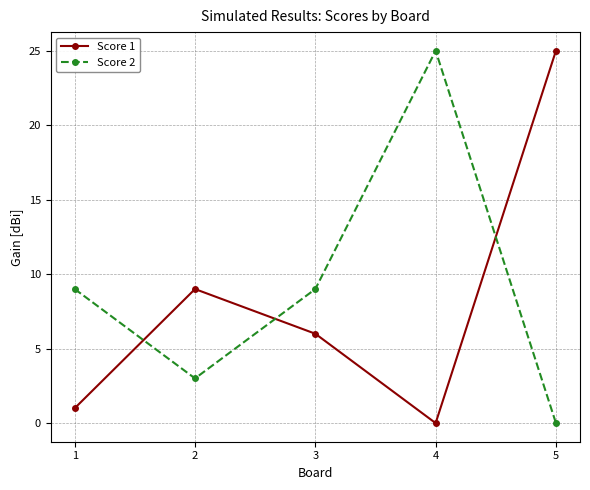

Is the value of Score 1 at 5 greater than the value of Score 2 at 3?

Yes